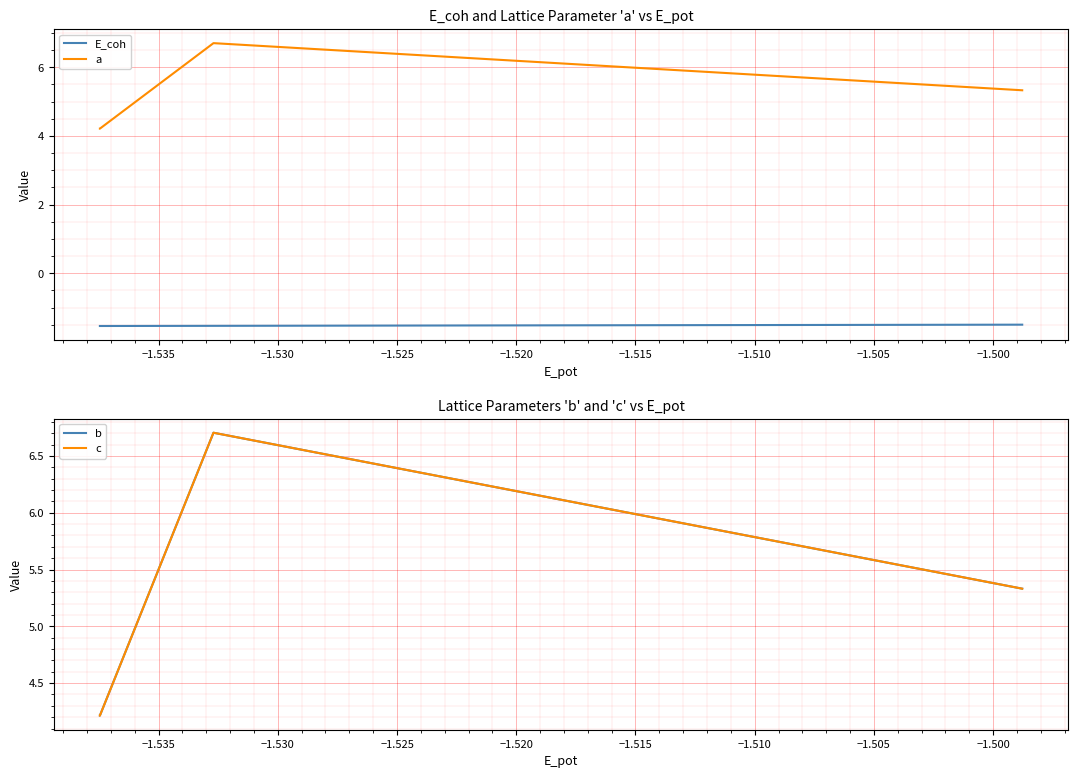

True or false: b and E_coh intersect in this chart.

False